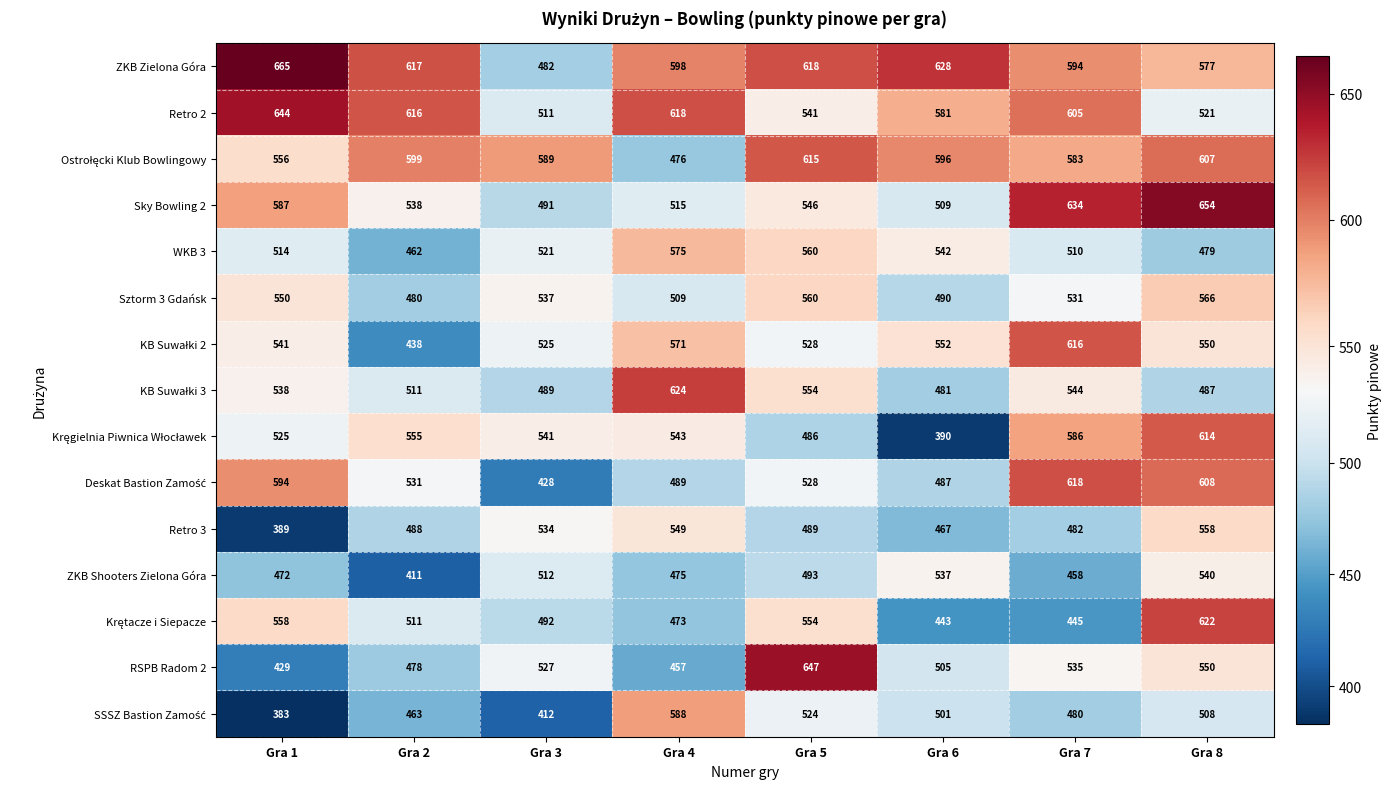

List the labels in order of Retro 2 value, largest first.

Gra 1, Gra 4, Gra 2, Gra 7, Gra 6, Gra 5, Gra 8, Gra 3